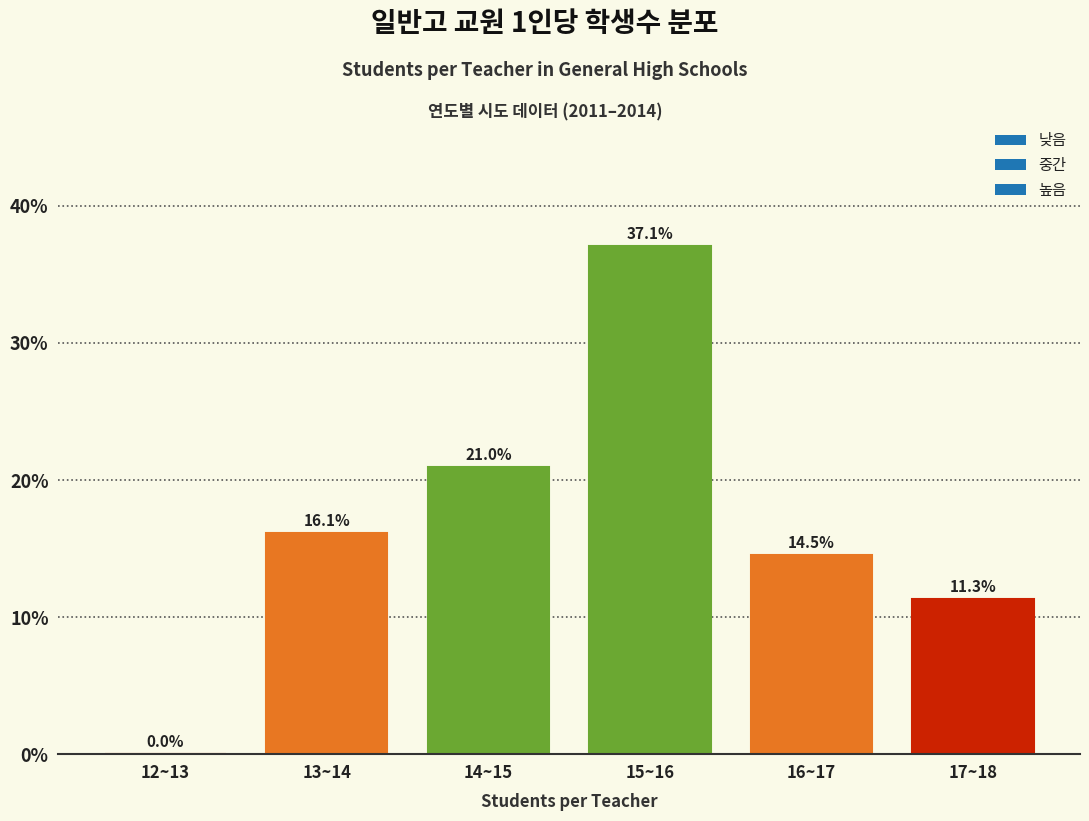

Reading left to right, what are all the values shown in this chart?

12~13=0.0	13~14=16.1	14~15=21.0	15~16=37.1	16~17=14.5	17~18=11.3